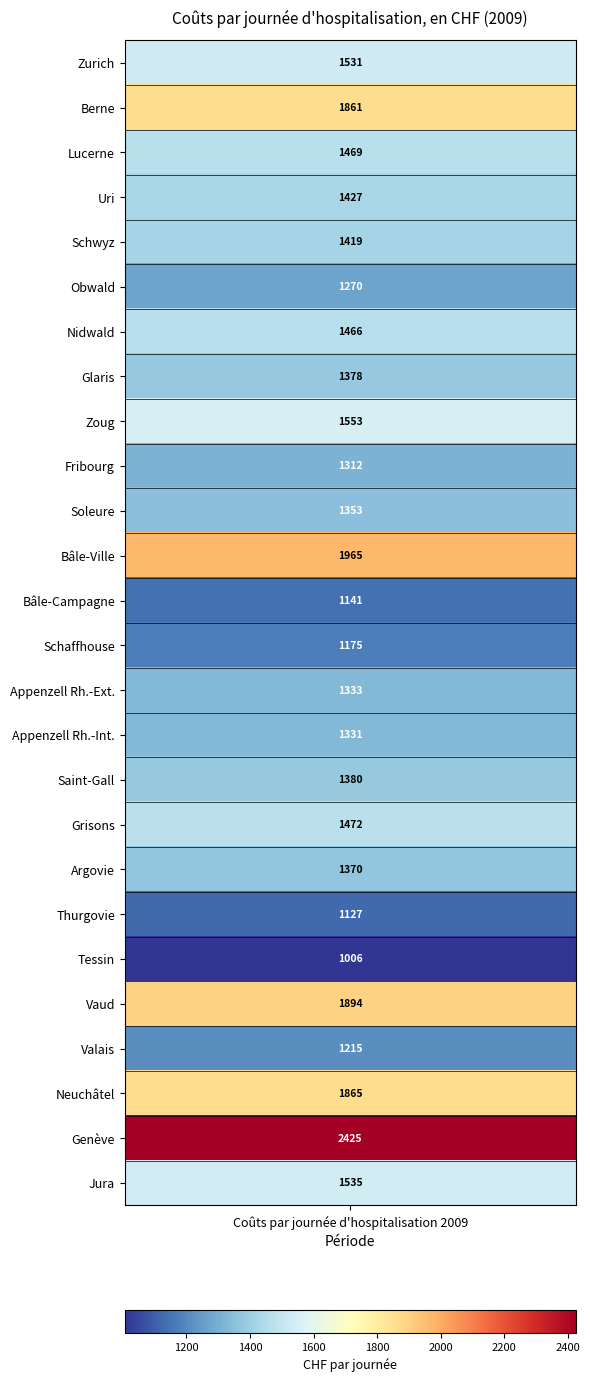

List the labels in order of value, largest first.

Genève, Bâle-Ville, Vaud, Neuchâtel, Berne, Zoug, Jura, Zurich, Grisons, Lucerne, Nidwald, Uri, Schwyz, Saint-Gall, Glaris, Argovie, Soleure, Appenzell Rh.-Ext., Appenzell Rh.-Int., Fribourg, Obwald, Valais, Schaffhouse, Bâle-Campagne, Thurgovie, Tessin